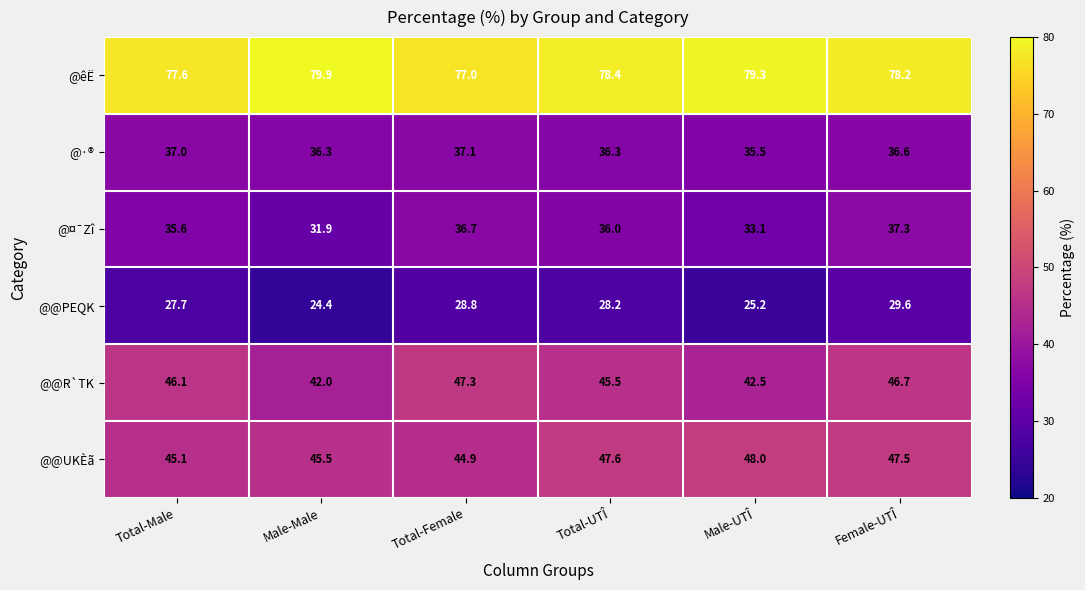

Which series has the largest range (max minus min)?

@¤¯Zî